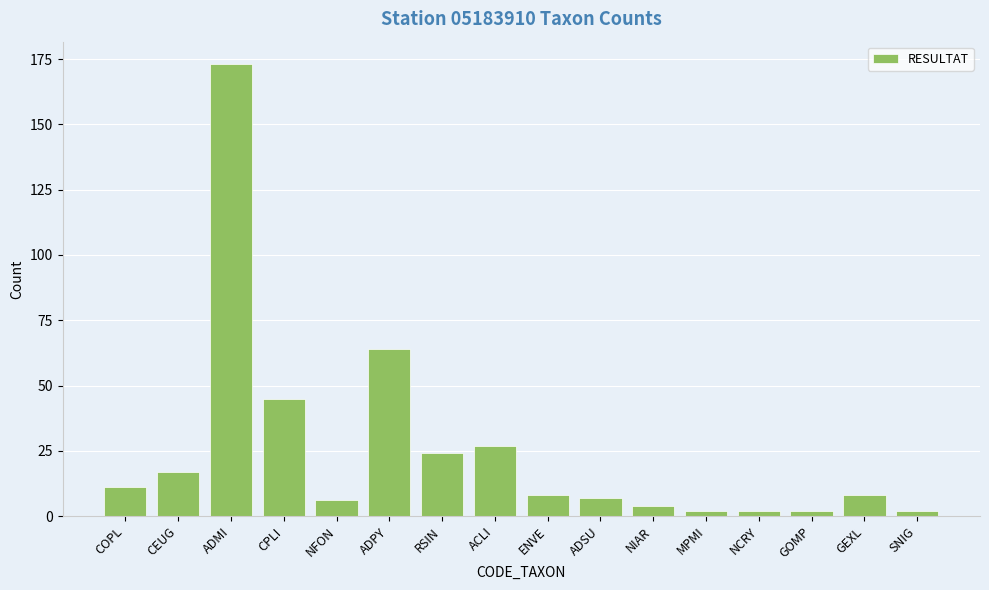

Does the chart contain stacked bars?

No